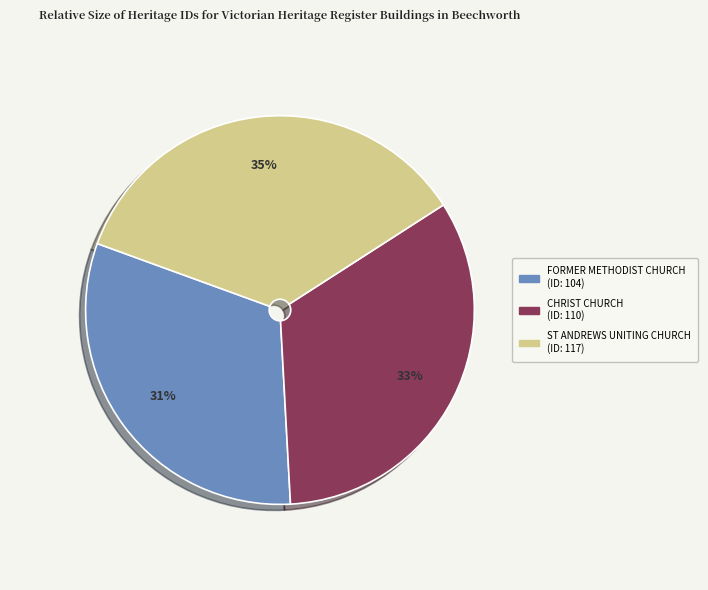

Between ST ANDREWS UNITING CHURCH and CHRIST CHURCH, which is larger?

ST ANDREWS UNITING CHURCH